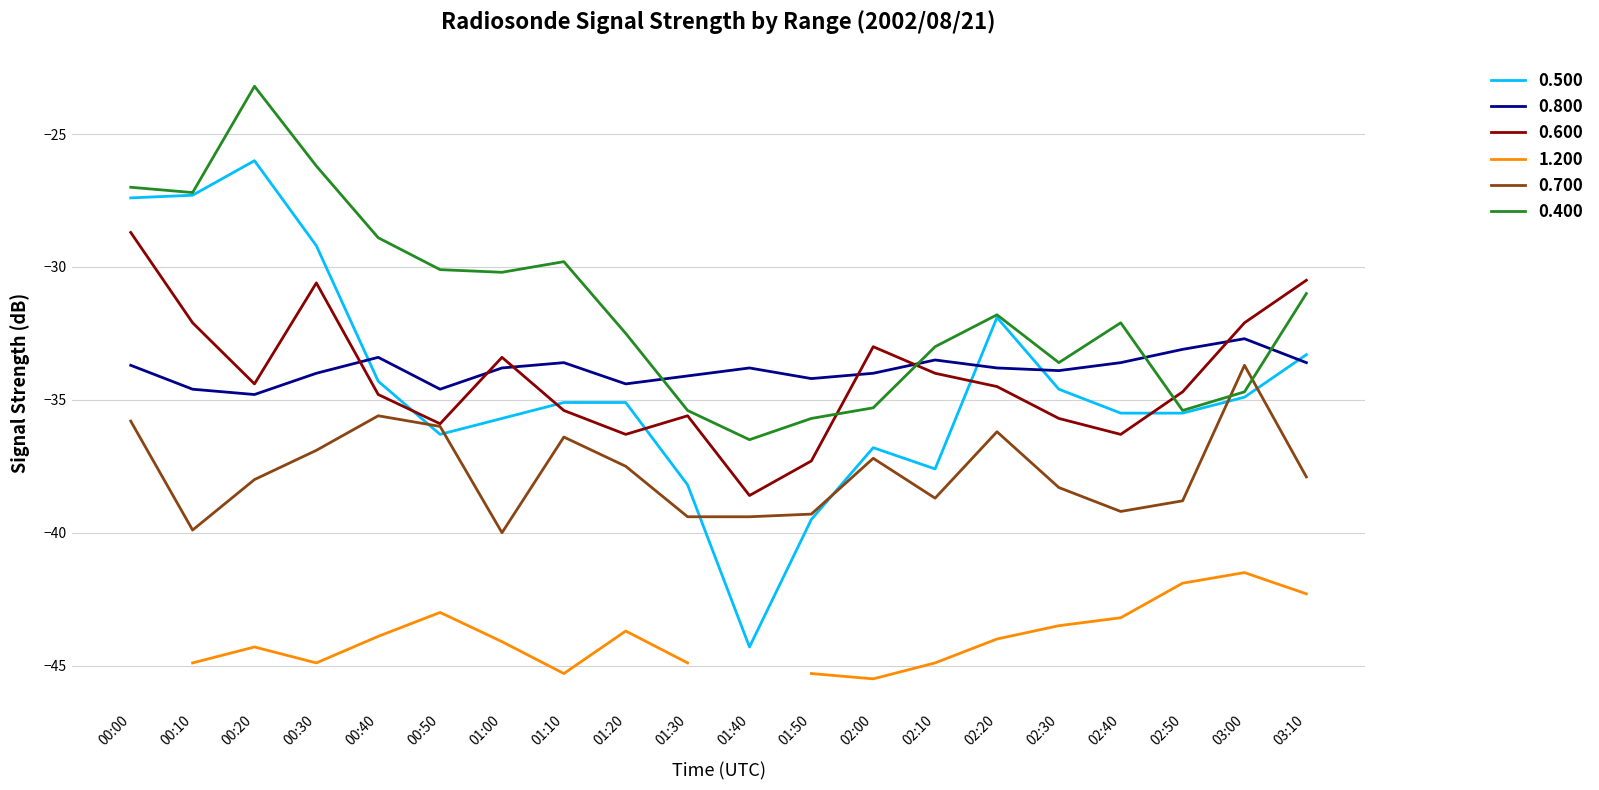

Does the chart display data point markers on the line(s)?

No